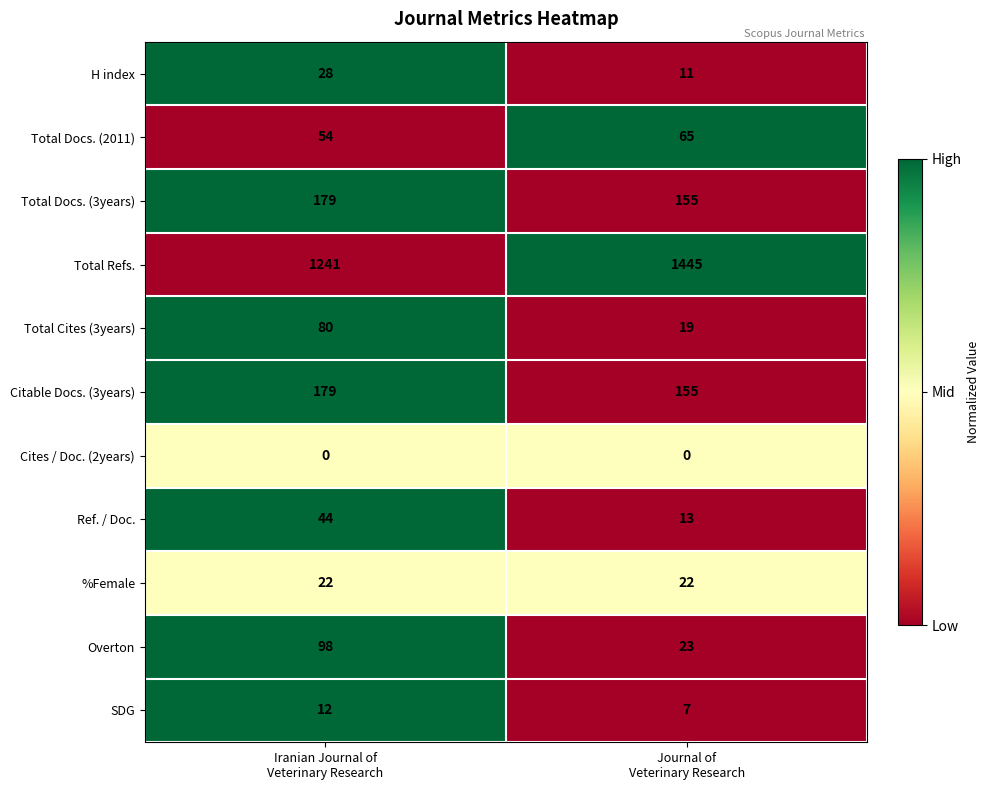

Count the number of data series in this chart.

11